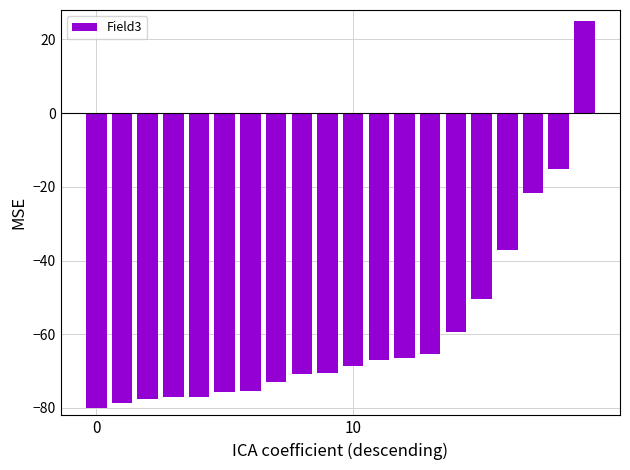

What is the maximum value shown in the chart?

25.0